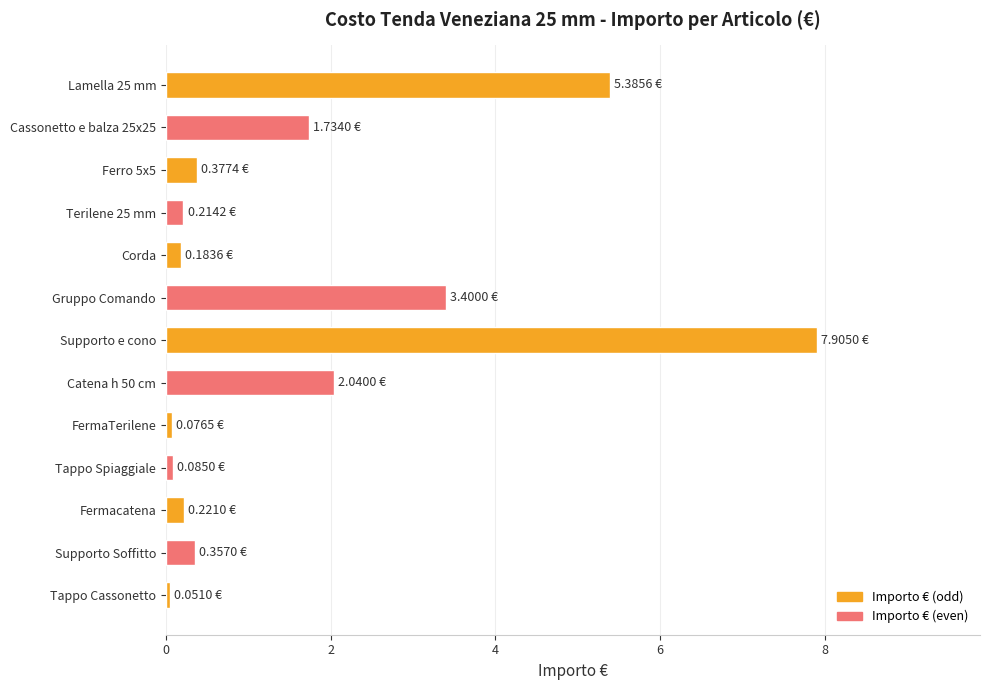

What is the label of the 11th bar from the top?

Fermacatena